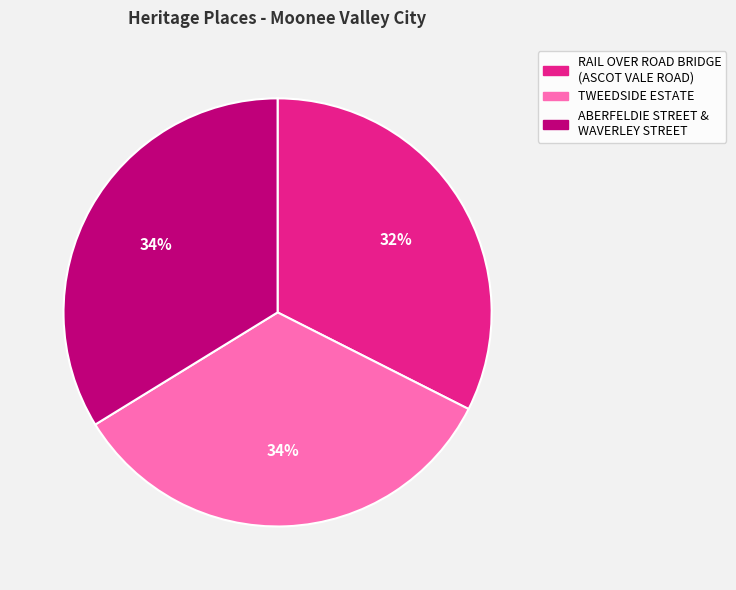

The ABERFELDIE STREET & WAVERLEY STREET slice represents 34% of the pie. True or false?

True